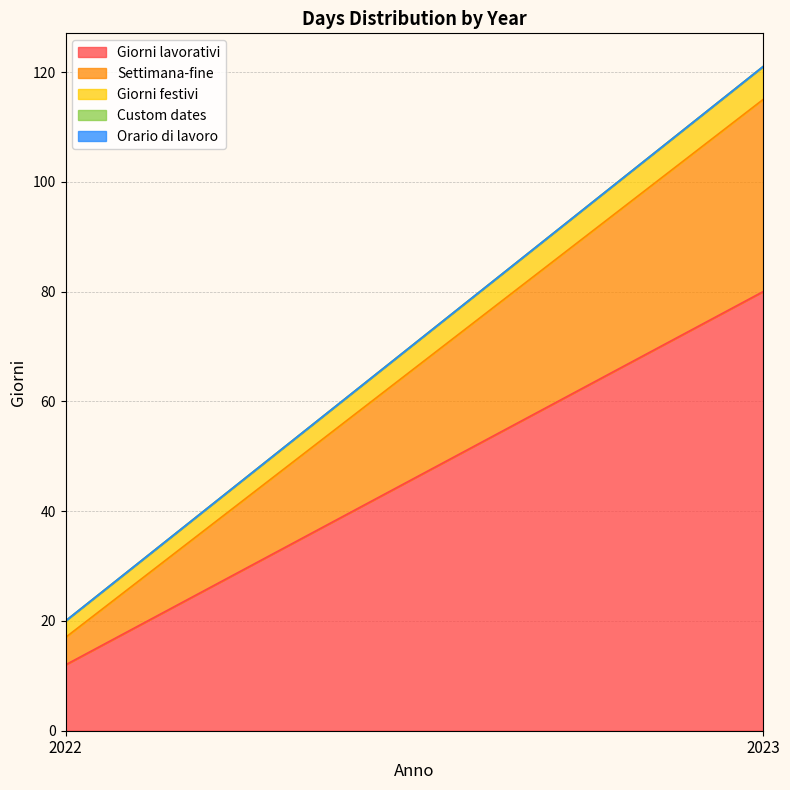

Read the Giorni festivi value at 2022.

3